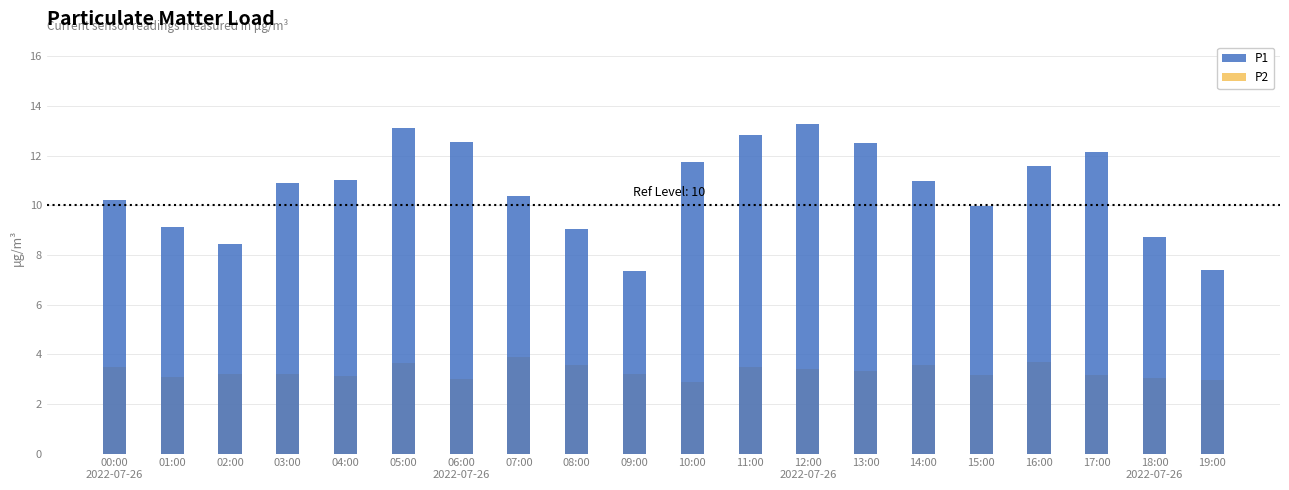

What is the sum of the P1 values at 18:00
2022-07-26 and 19:00?

16.1